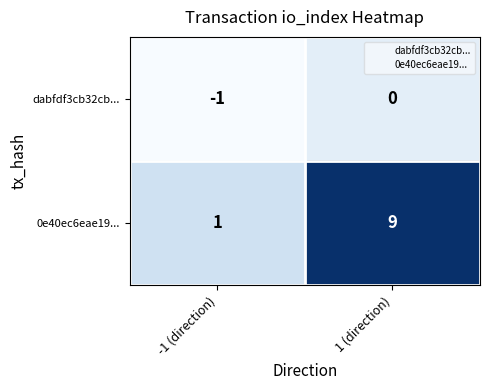

Is it true that 0e40ec6eae19... equals 9 at 1 (direction)?

True